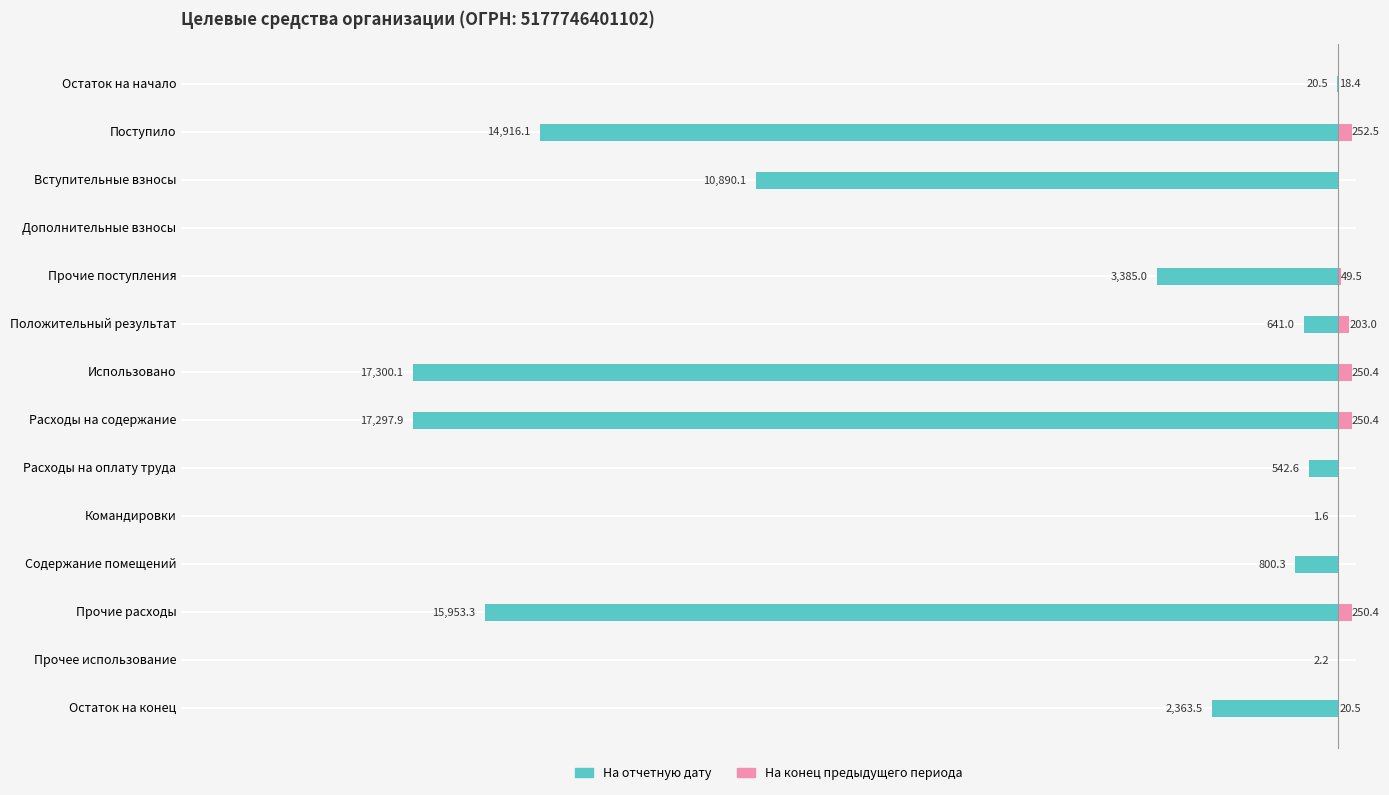

What is the sum of all На конец предыдущего периода values?

1295.2